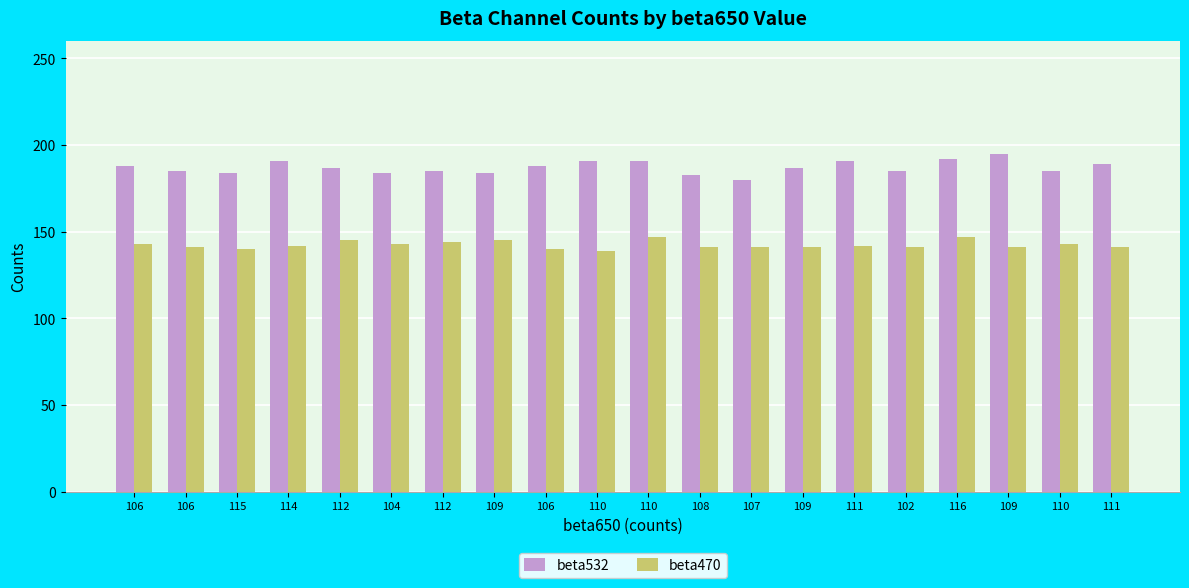

Which series changed the most between 106 and 102?

beta532